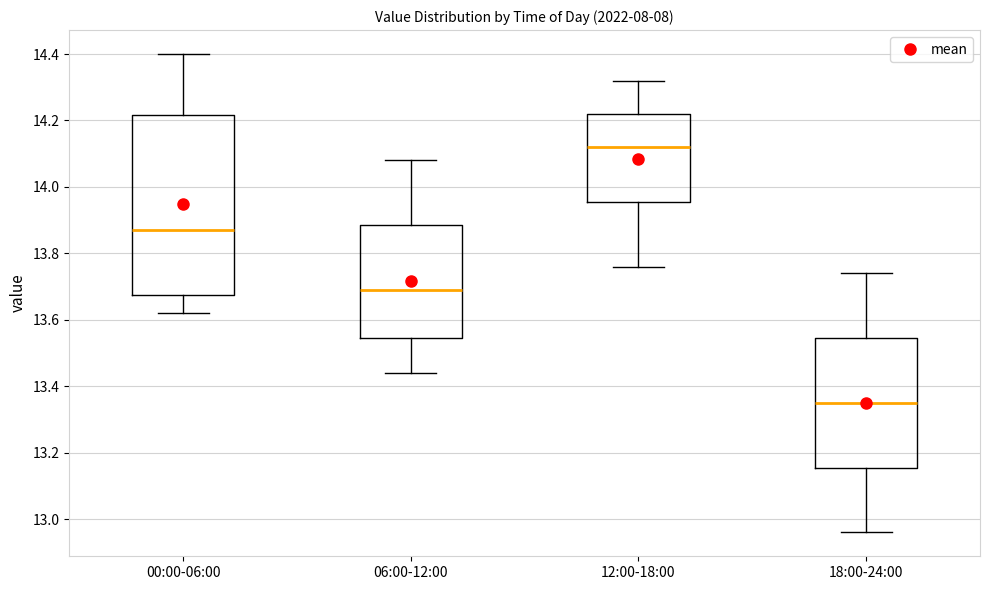

Reading left to right, read every box against the y-axis: the position of its median line, the range the box covers, and the ends of its whiskers. The values are not printed on the chart, so give them approximately, as read against the axis.

00:00-06:00: median 13.88, box 13.68 to 14.22, whiskers 13.62 to 14.40
06:00-12:00: median 13.70, box 13.54 to 13.88, whiskers 13.44 to 14.08
12:00-18:00: median 14.12, box 13.96 to 14.22, whiskers 13.76 to 14.32
18:00-24:00: median 13.36, box 13.16 to 13.54, whiskers 12.96 to 13.74